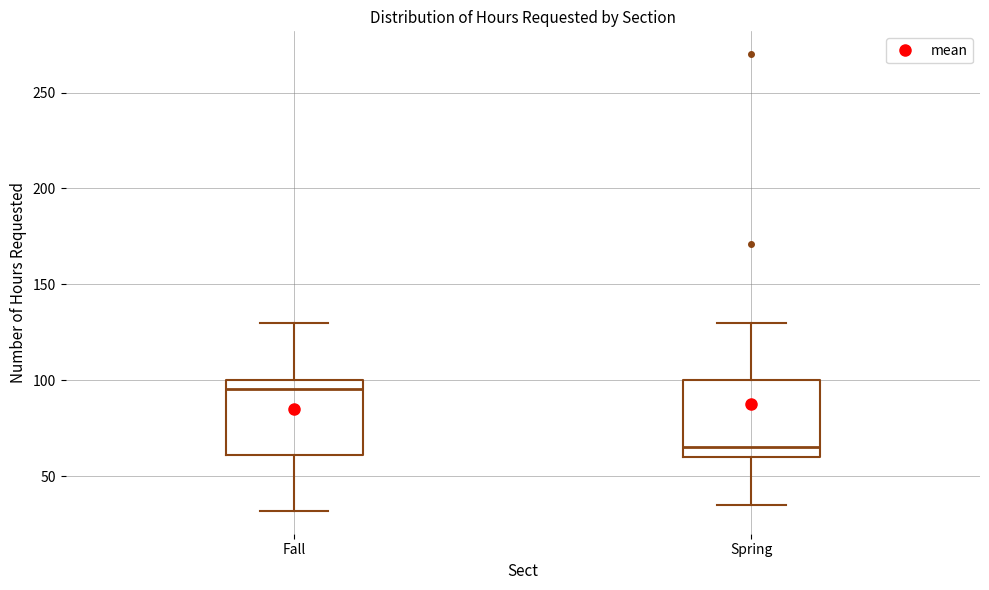

Reading left to right, read every box against the y-axis: the position of its median line, the range the box covers, and the ends of its whiskers. The values are not printed on the chart, so give them approximately, as read against the axis.

Fall: median 95, box 60 to 100, whiskers 30 to 130
Spring: median 65, box 60 to 100, whiskers 35 to 130